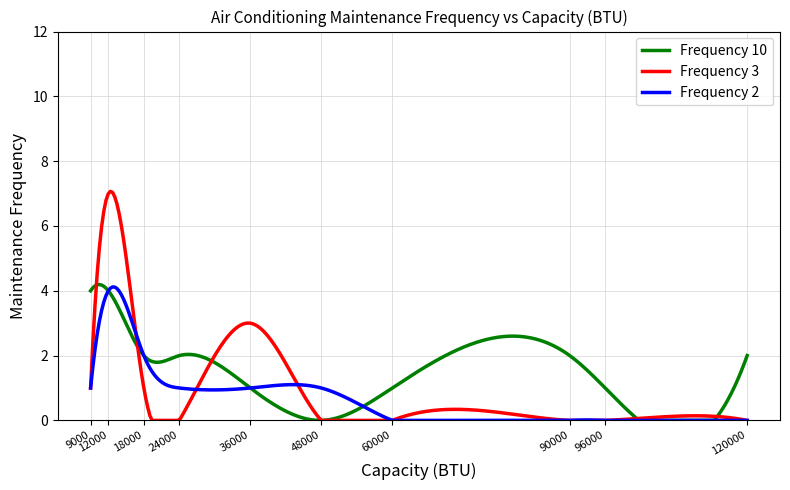

Which series has the largest total across all categories?

Frequency 10